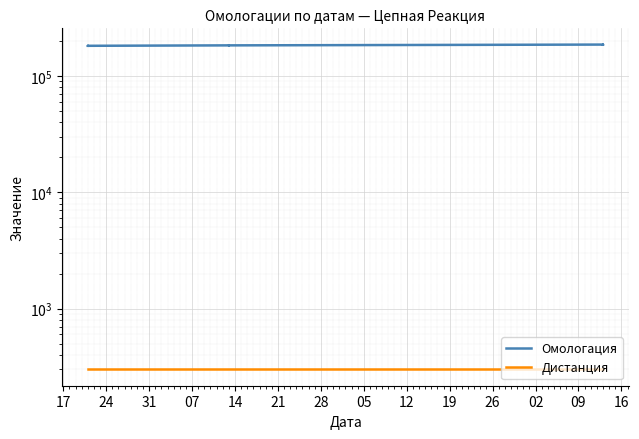

Reading left to right, extract all data points from this chart.

Омологация: 181603	181606	181602	181601	183154	183153	183155	186040	186042	186041
Дистанция: 300	300	300	300	300	300	300	300	300	300